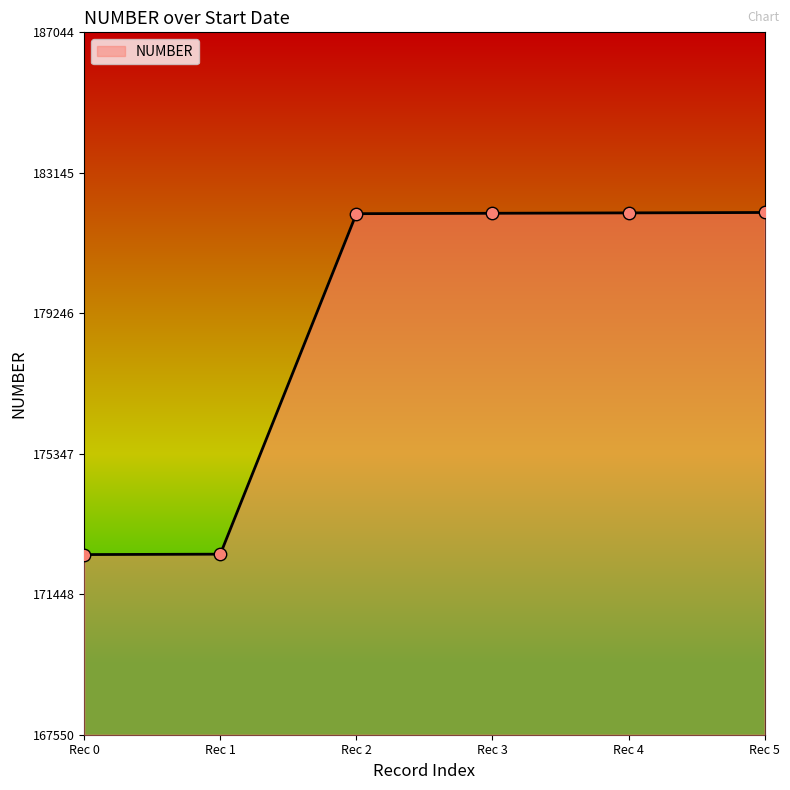

What is the change in value from Rec 1 to Rec 4?

+9472